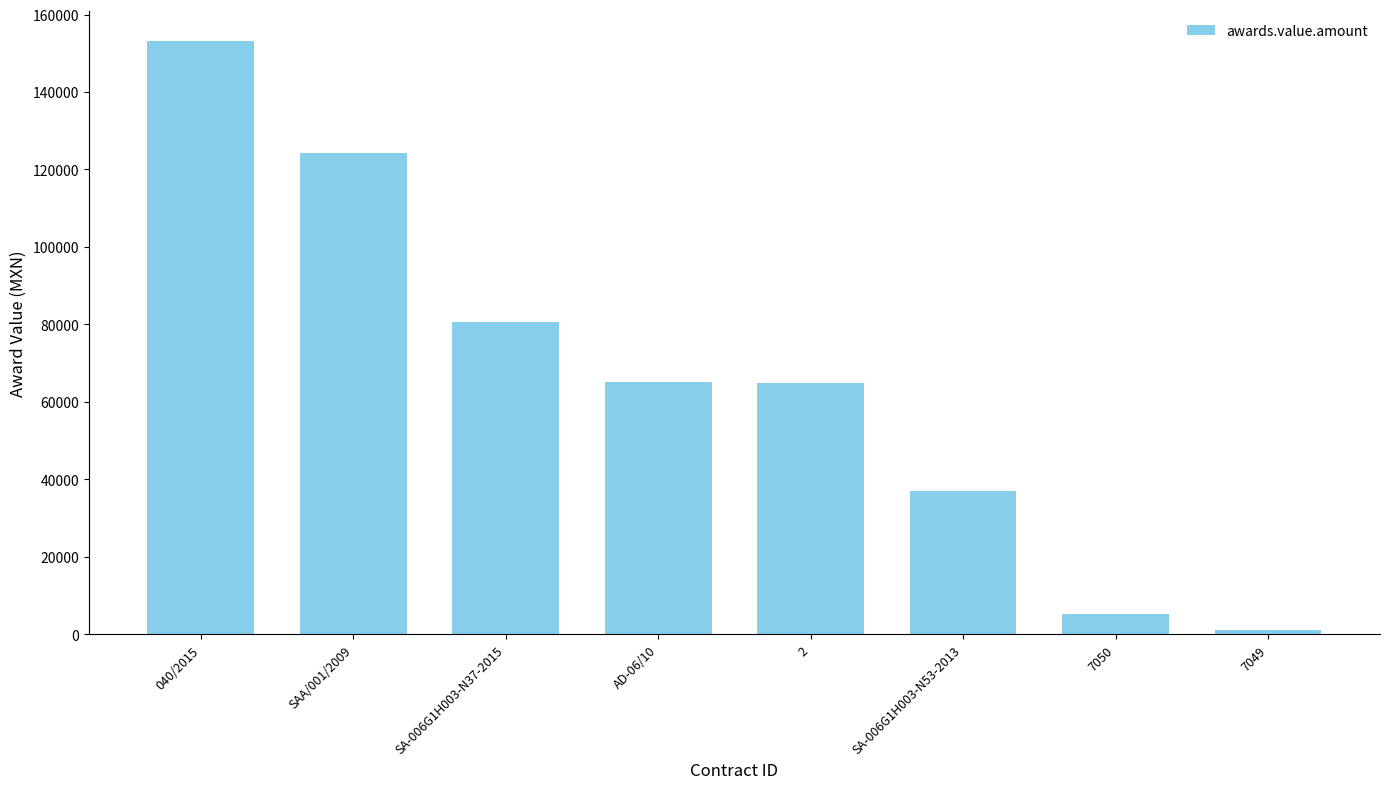

What is the label of the 6th bar from the left?

SA-006G1H003-N53-2013